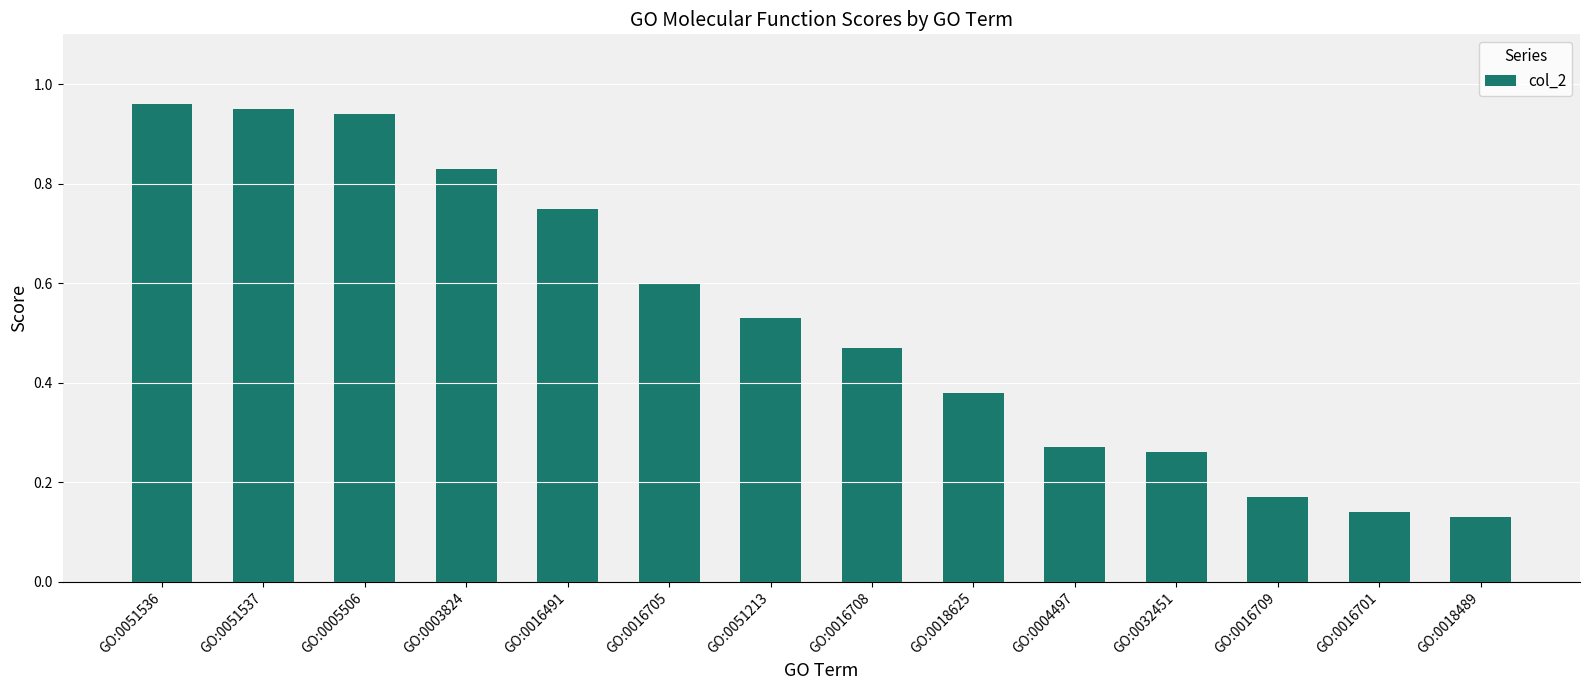

Where is the data nearest to the value 0?

GO:0018489